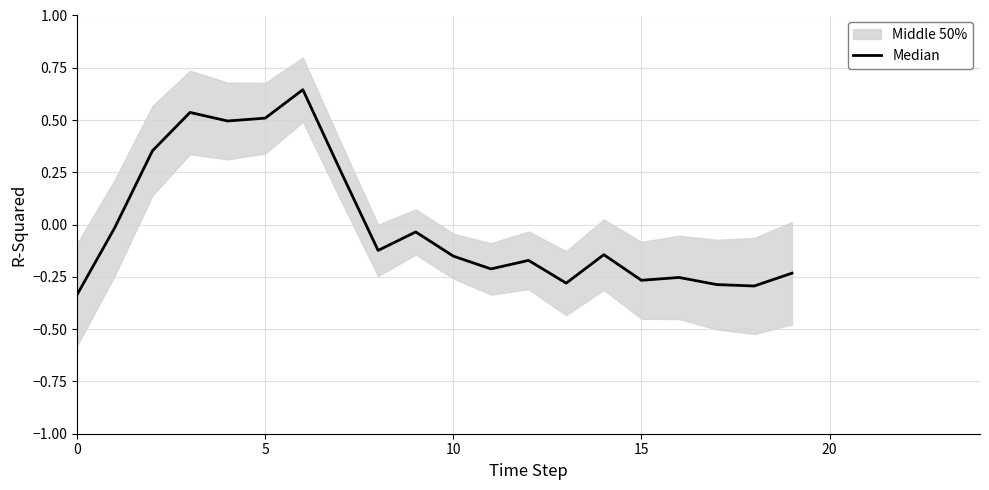

How many points are lower than both their immediate neighbors (excluding endpoints)?

6